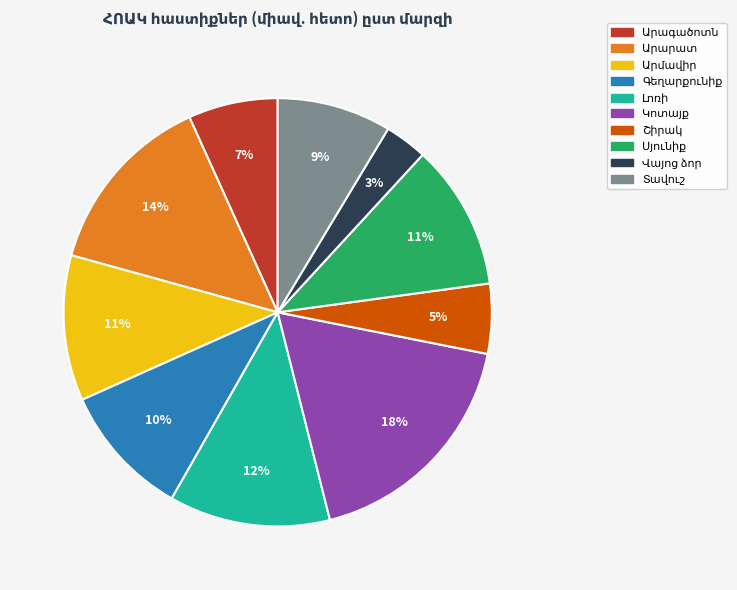

To the nearest percent, what is the difference between the largest and smallest slice percentages?

15%